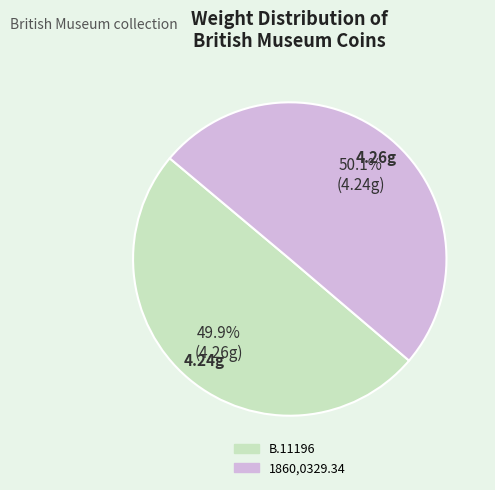

True or false: 1860,0329.34 accounts for 50% of the total.

True